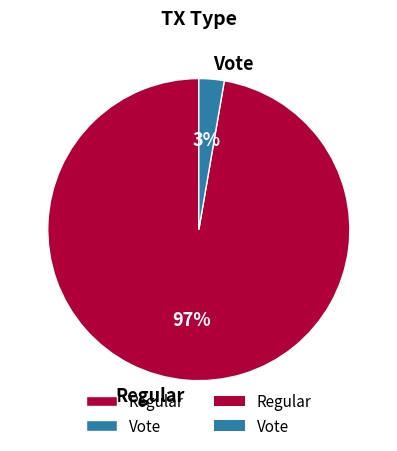

To the nearest percent, what is the average slice percentage?

50%